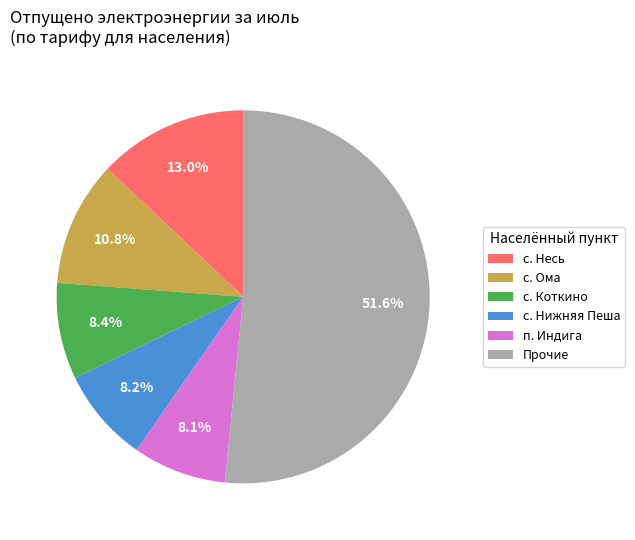

How many slices are in this pie chart?

6